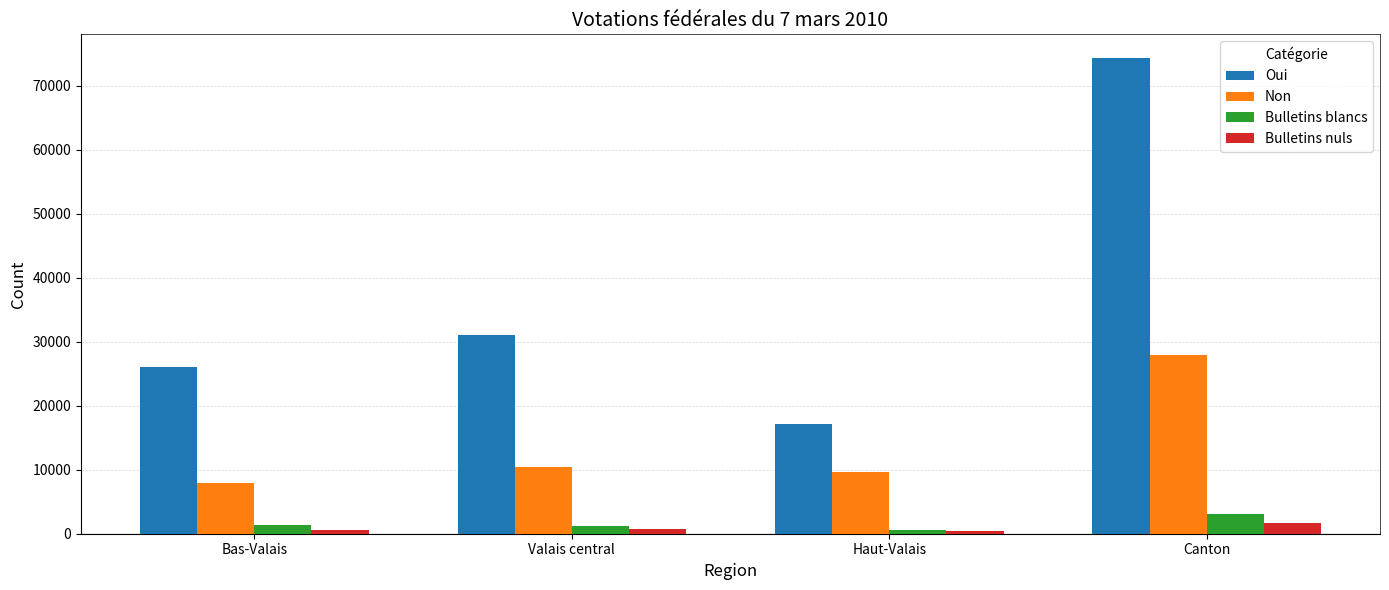

Which series has the widest spread of values?

Oui